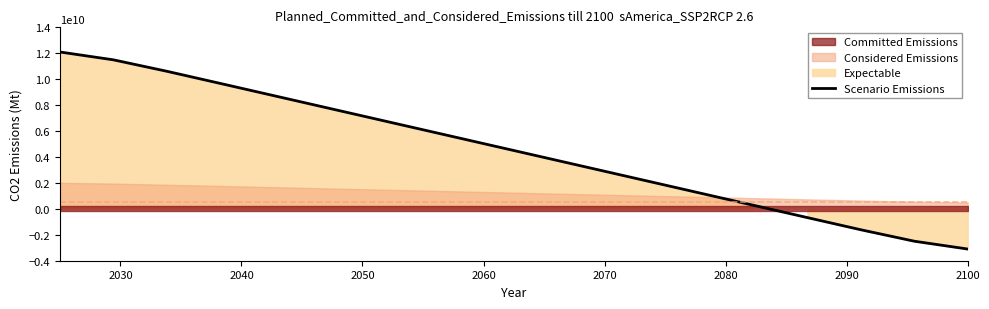

What is the highest value of the Scenario Emissions series?

12098079105.5